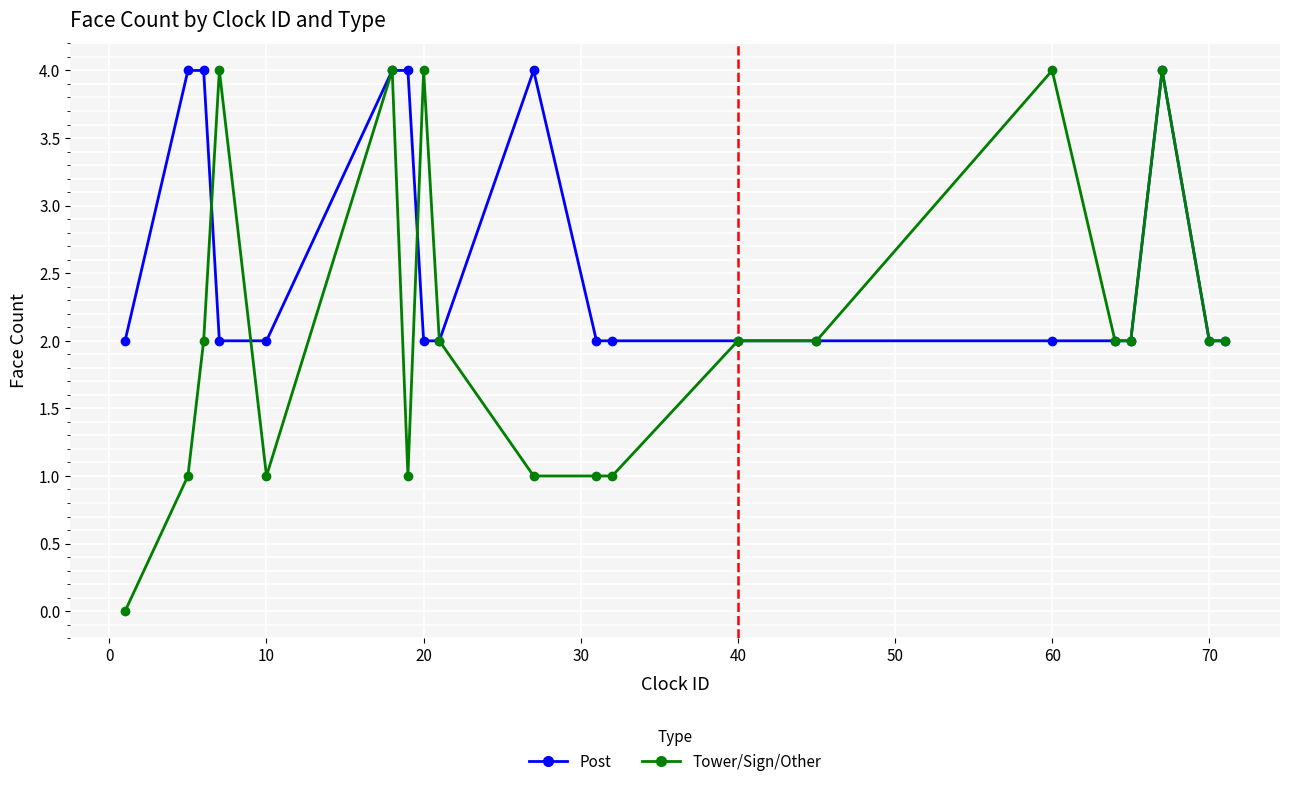

How many distinct data groups are displayed?

2